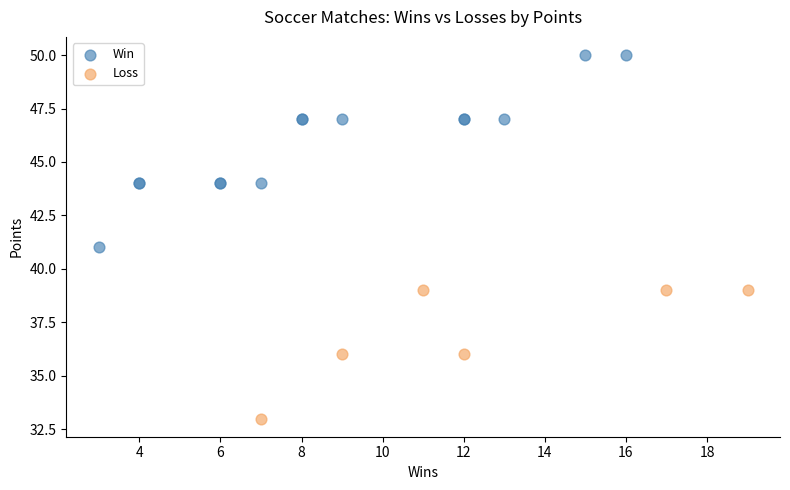

What are all the series names shown in the legend?

Win, Loss